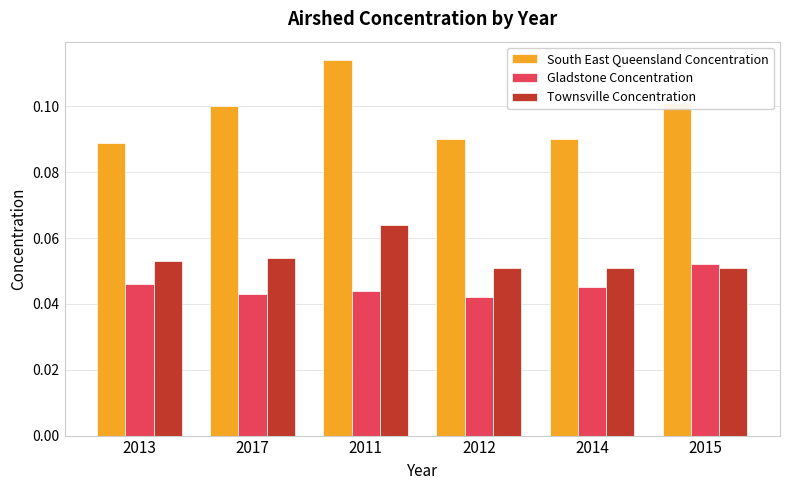

At how many categories does at least one series exceed 0?

6